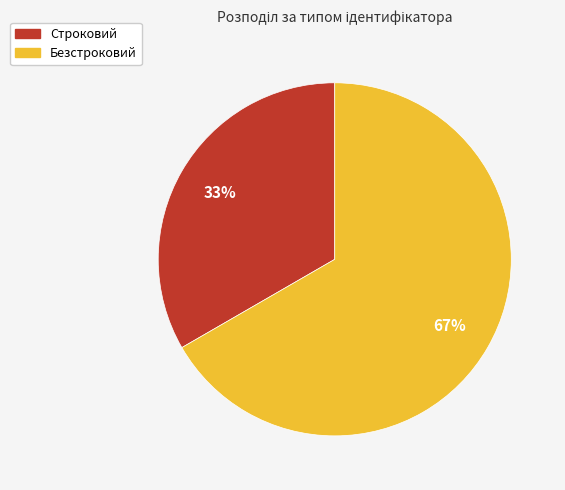

Which category has the smallest portion of the pie?

Строковий